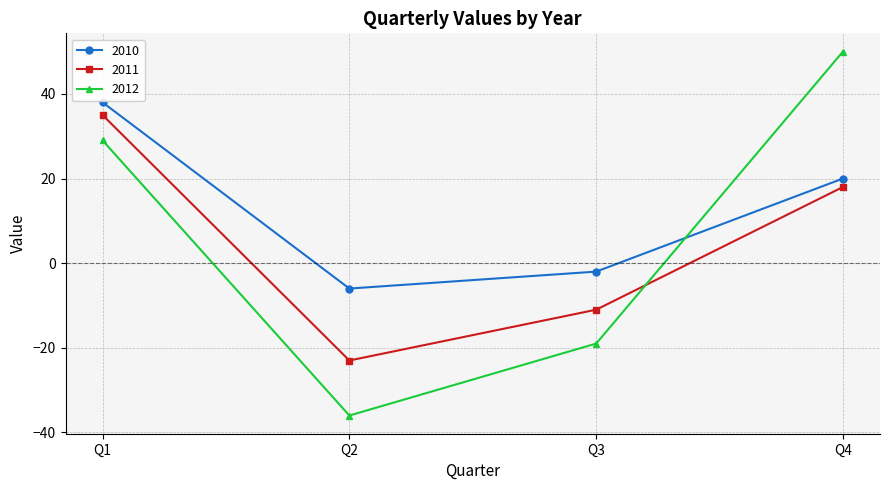

Which series has the largest total across all categories?

2010